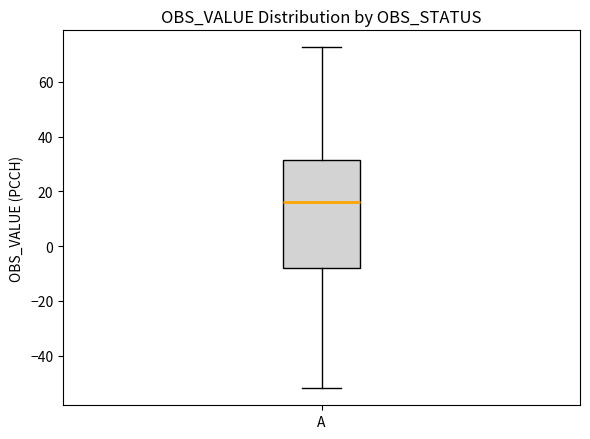

Where does the upper whisker of the box for A end on the y-axis? The values are not printed on the chart, so give them approximately, as read against the axis.

72